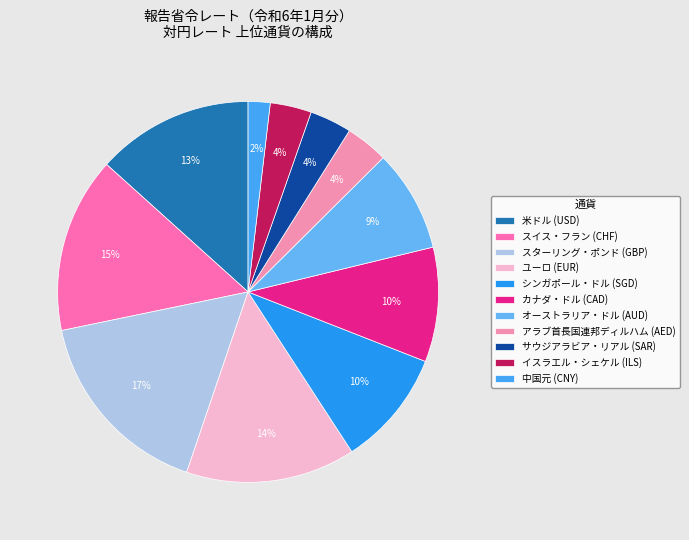

What is the largest slice in the pie chart?

スターリング・ポンド (GBP)